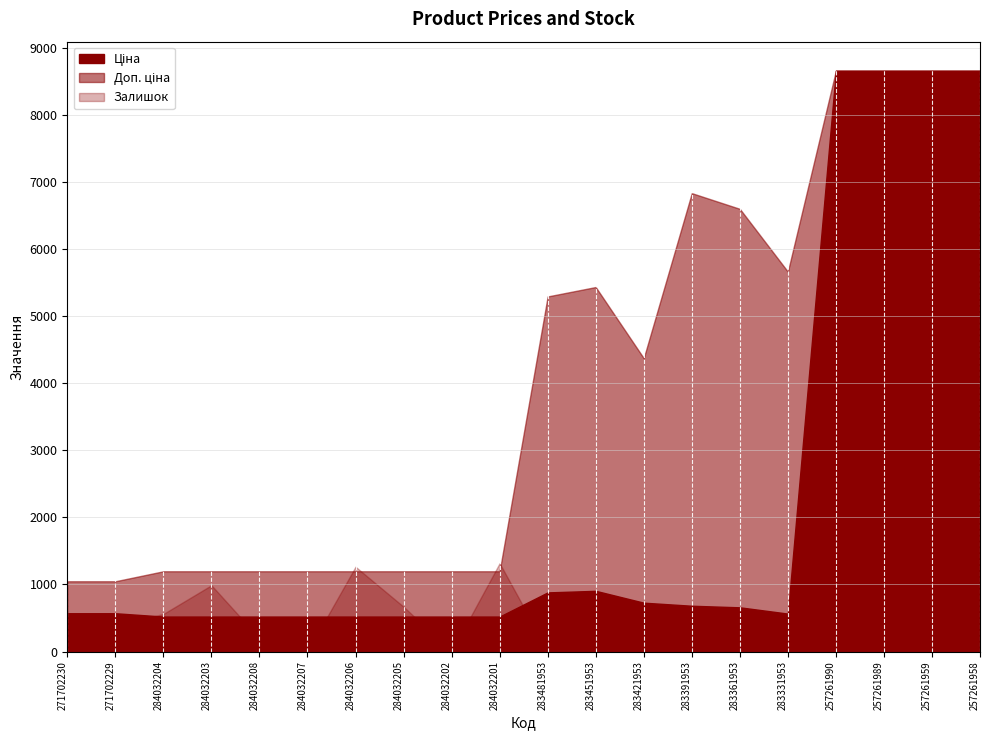

At which category is the sum across all series the highest?

257261990